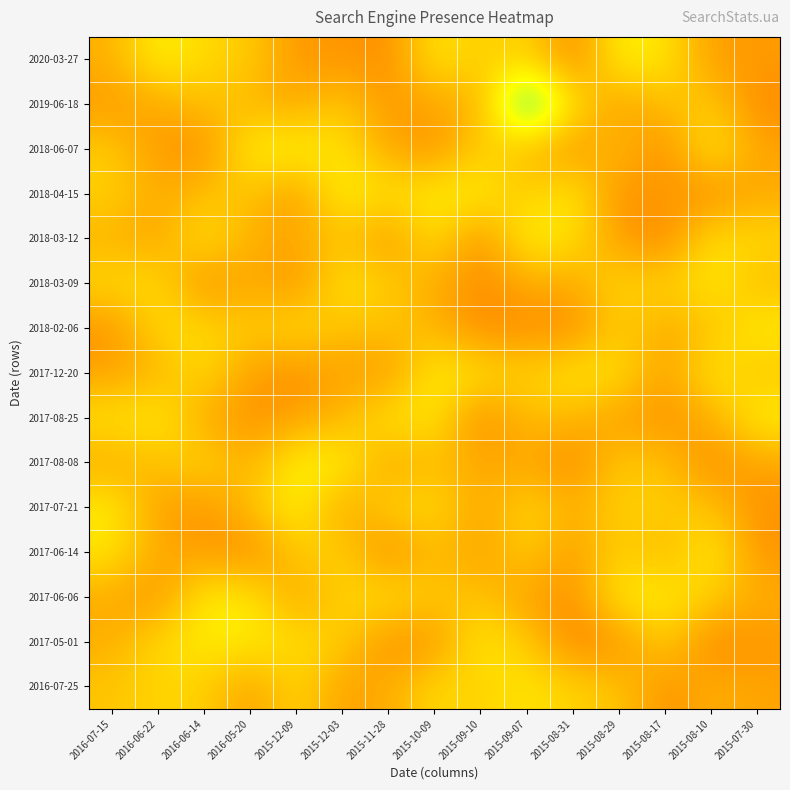

Rank the series at 2015-12-03 from lowest to highest value.

2020-03-27, 2016-07-25, 2017-07-21, 2017-12-20, 2017-08-25, 2018-02-06, 2018-03-12, 2019-06-18, 2017-05-01, 2017-06-06, 2017-06-14, 2018-06-07, 2018-03-09, 2017-08-08, 2018-04-15